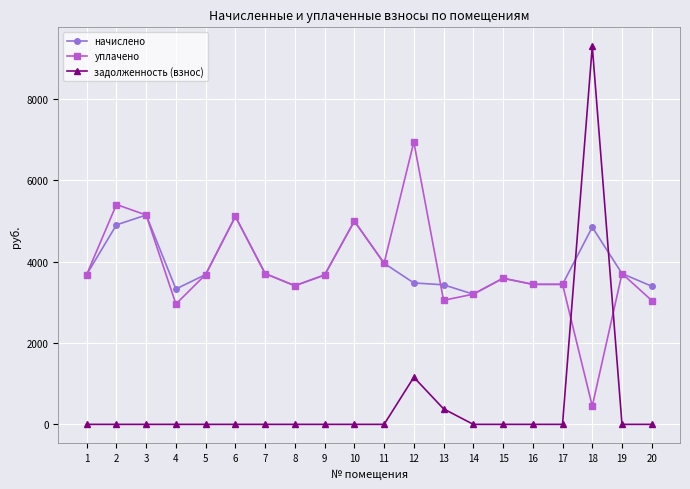

At which category is the sum across all series the highest?

18